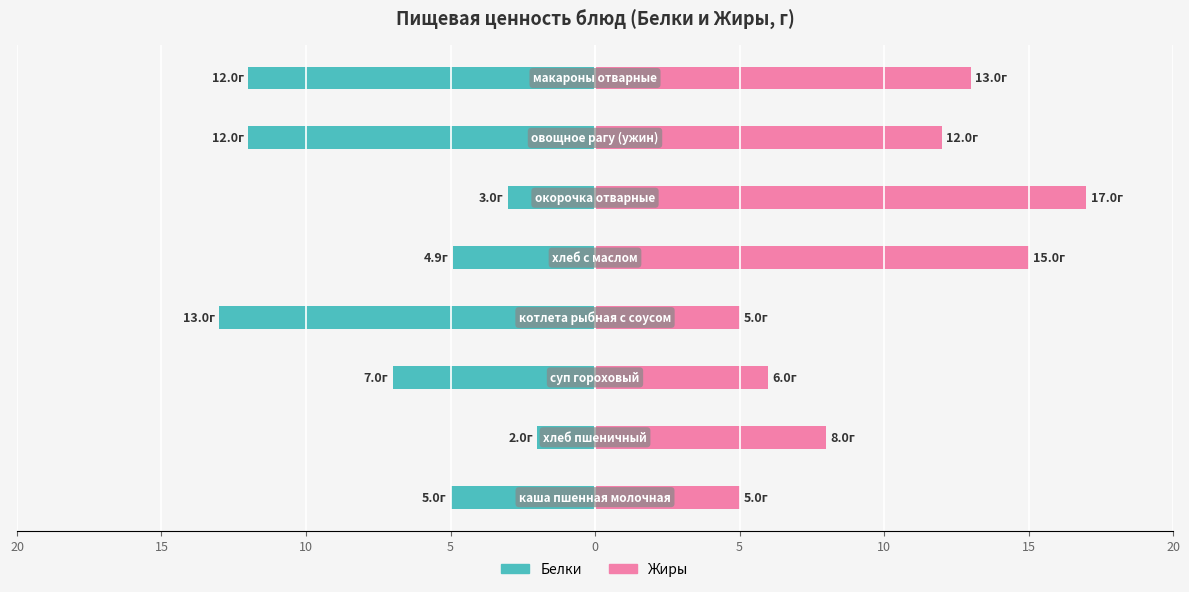

Is it true that Жиры equals 6.2 at 10?

False